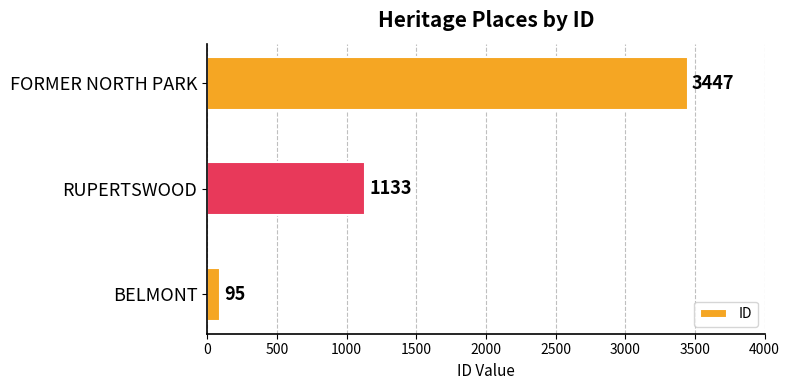

What is the difference between the values at BELMONT and RUPERTSWOOD?

1038